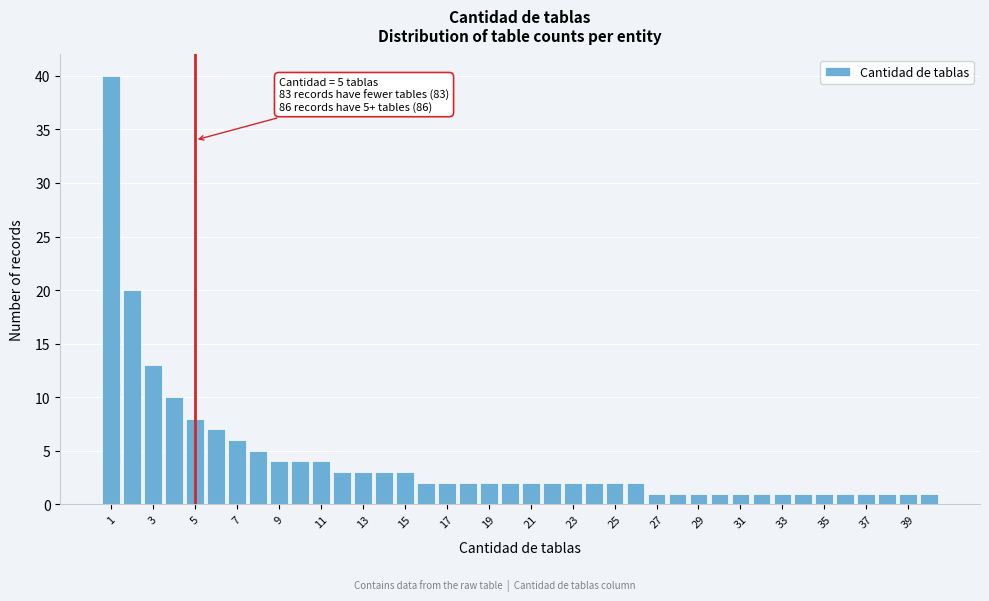

Which range on the x-axis has the tallest bar?

0.5 to 1.5